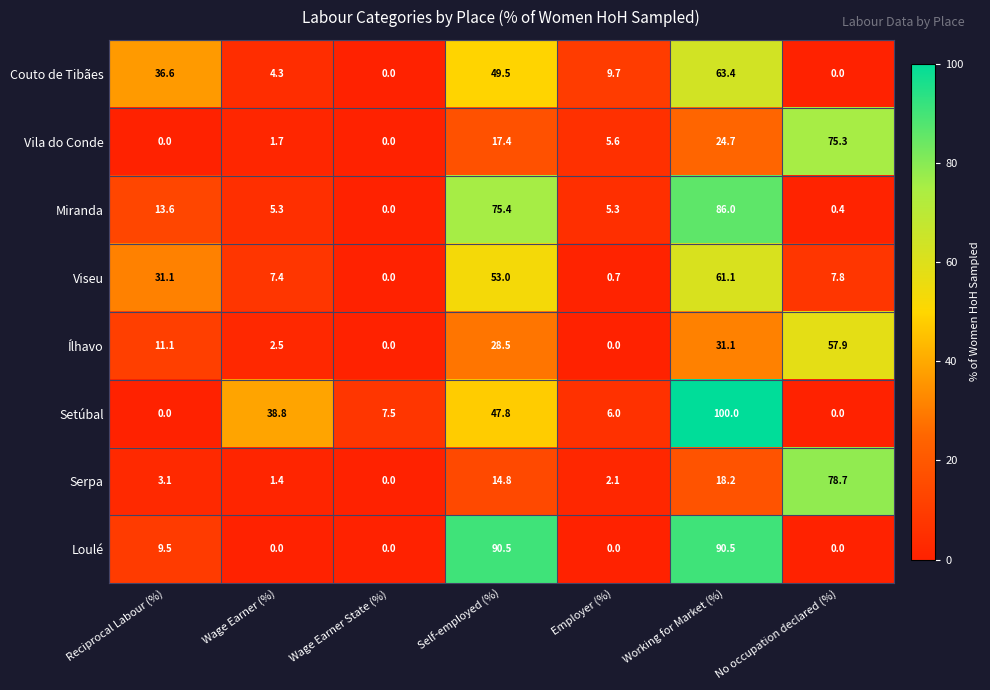

The Ílhavo series shows 12.0 at No occupation declared (%). True or false?

False